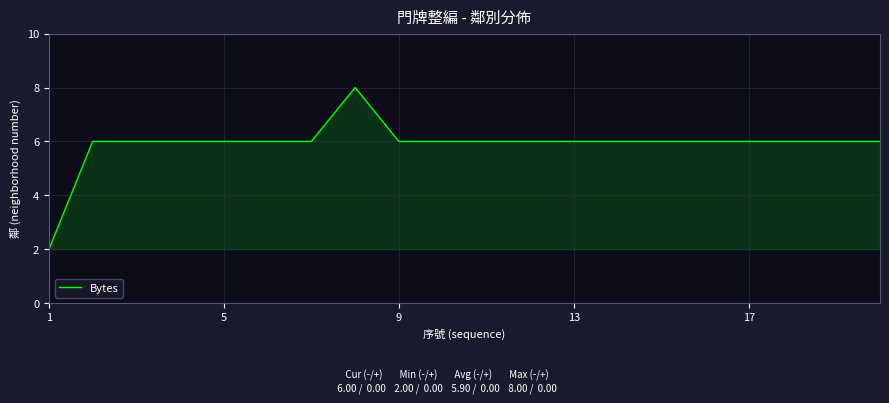

What is the greatest value displayed?

8